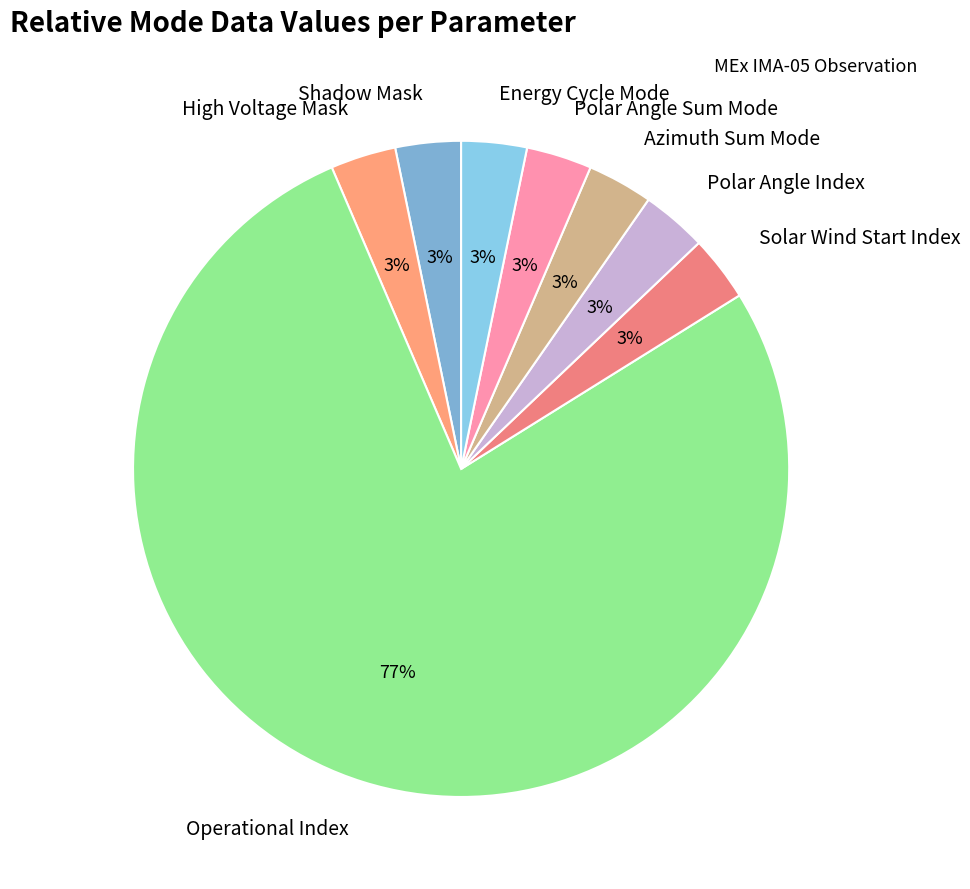

What percentage is the High Voltage Mask slice, to the nearest percent?

3%